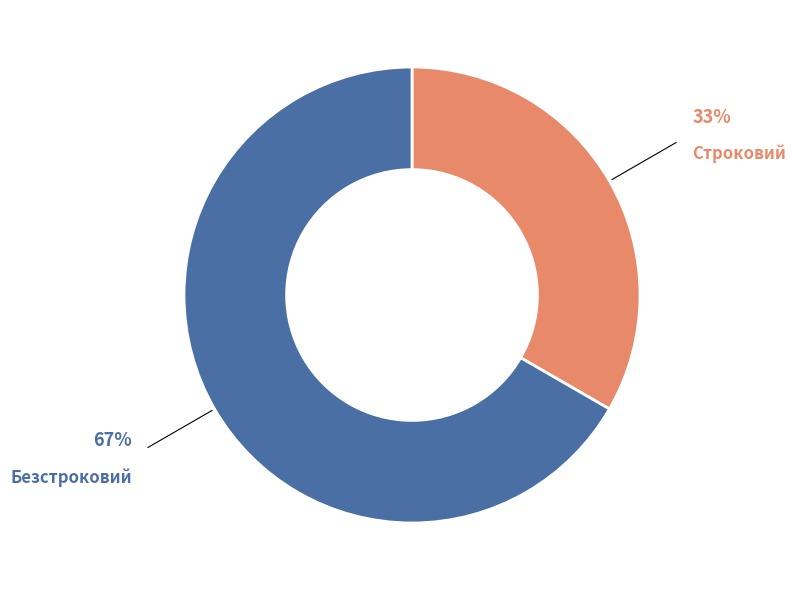

Is there a majority slice in this chart?

Yes